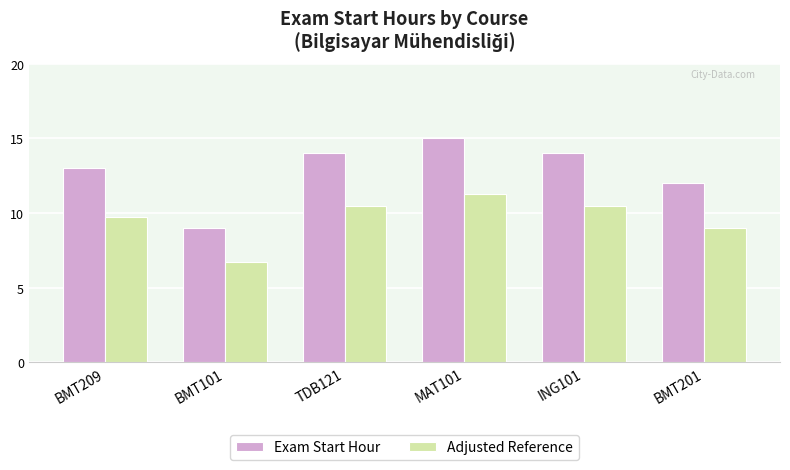

What is the smallest value displayed?

6.8